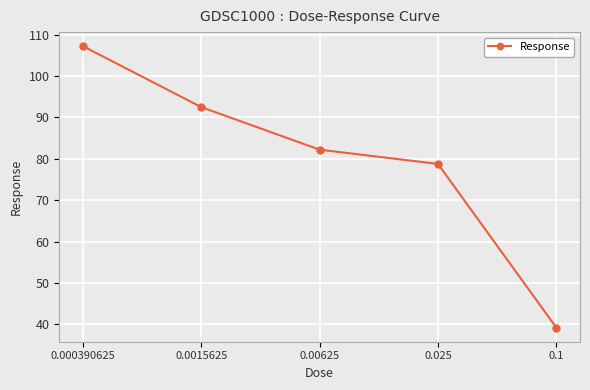

What is the average value?

80.0